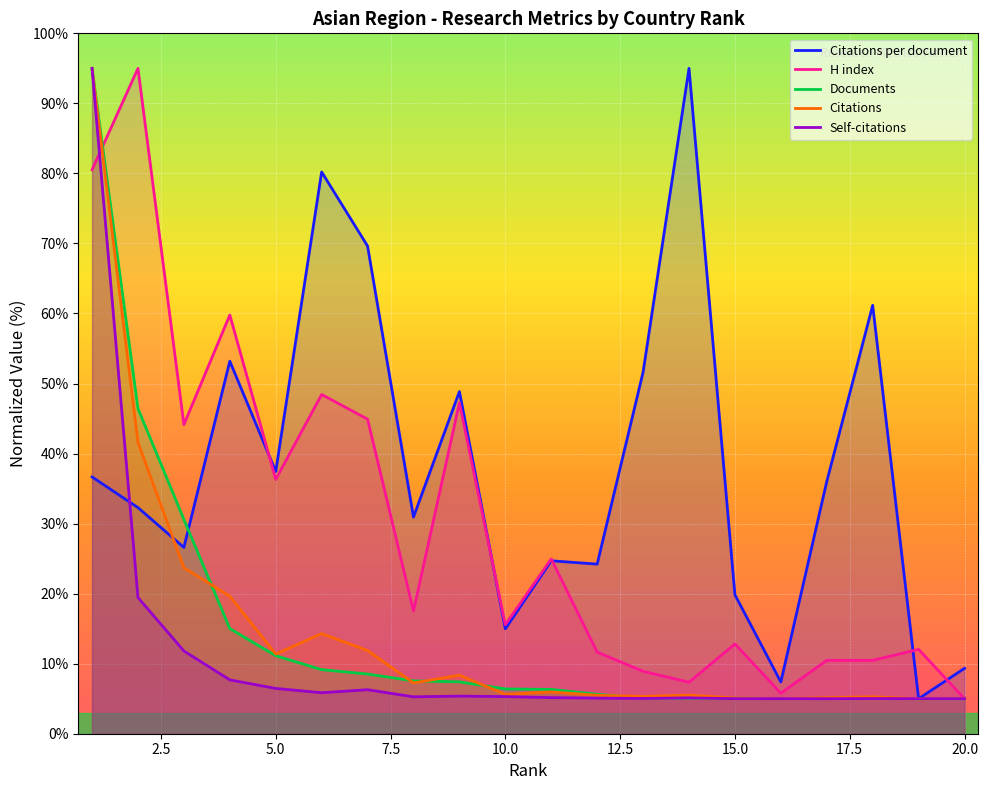

Is this an area chart (filled region under the line)?

No